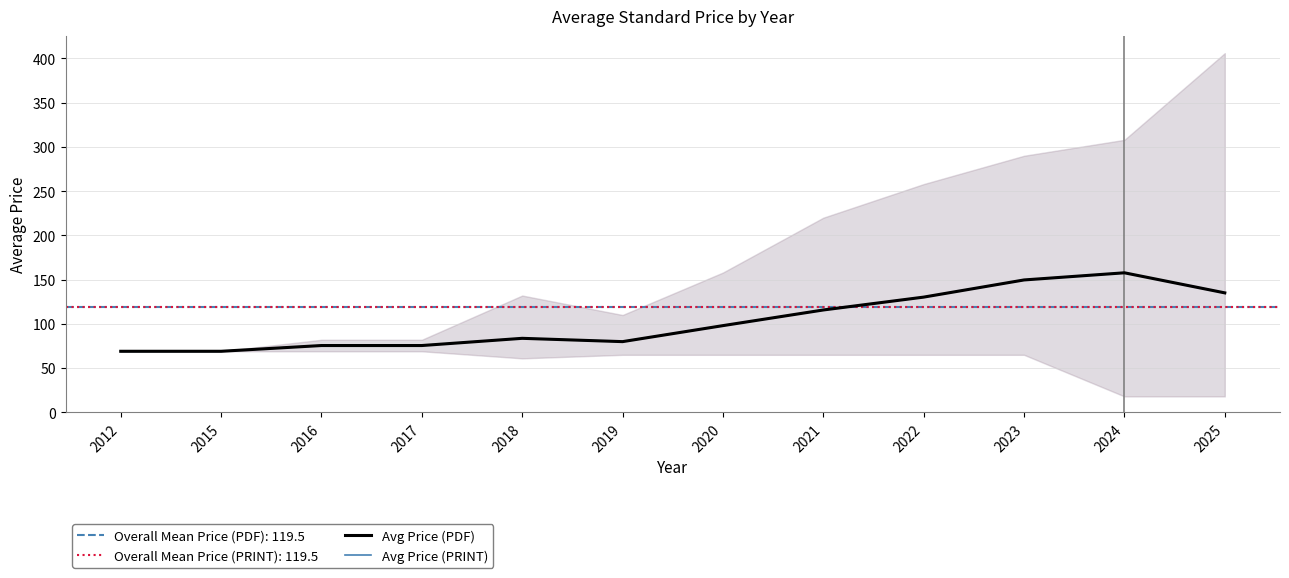

What is the difference between the second highest and minimum values in the Avg Price (PDF) series?

80.6